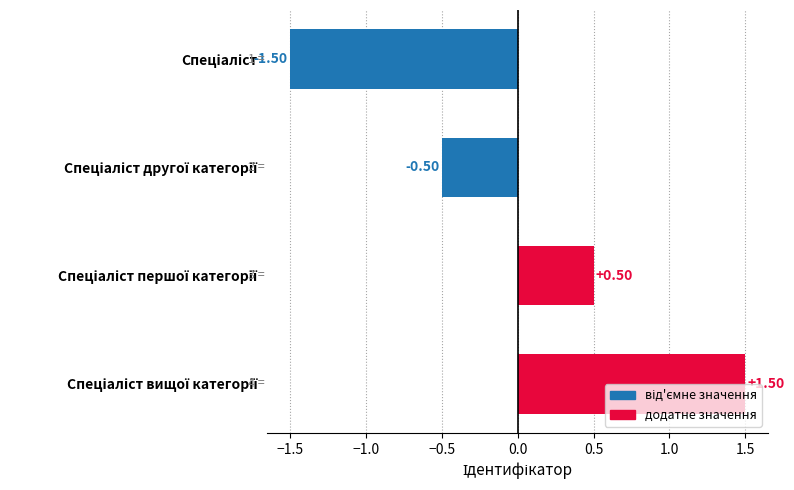

What is the difference between the maximum and minimum values?

3.0